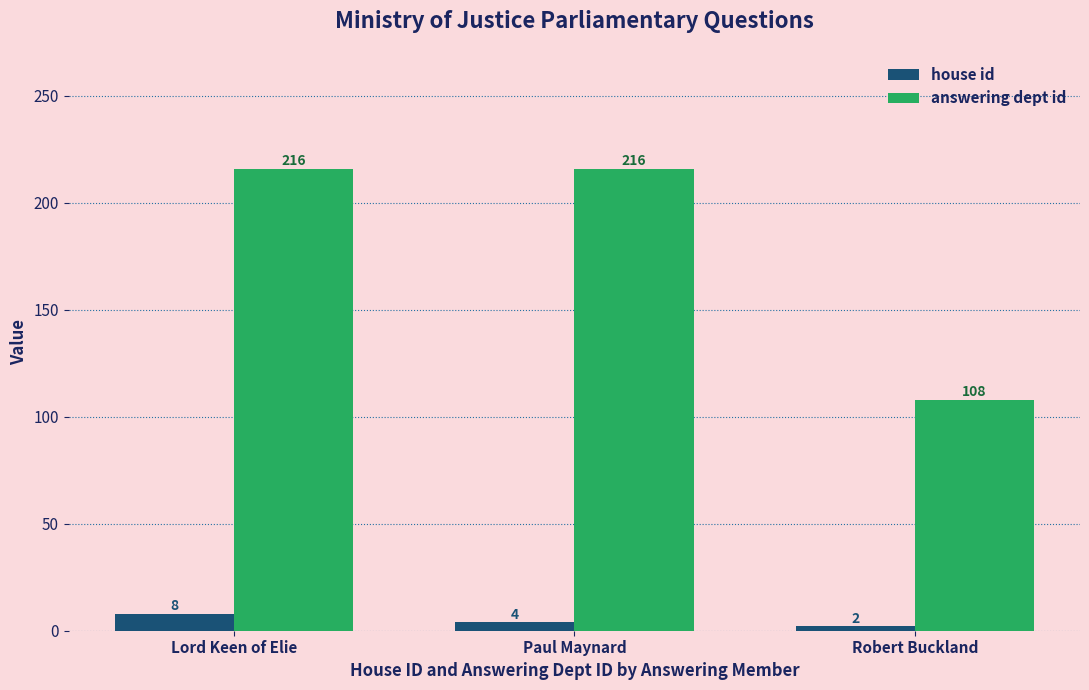

Reading right to left, what are all the values shown in this chart?

house id: Robert Buckland=2	Paul Maynard=4	Lord Keen of Elie=8
answering dept id: Robert Buckland=108	Paul Maynard=216	Lord Keen of Elie=216